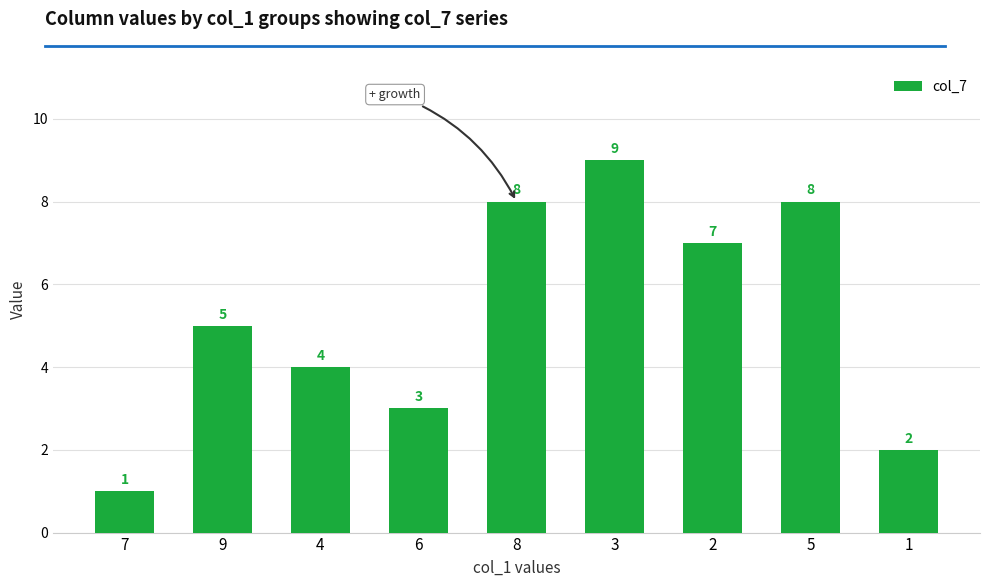

What is the change in value from 6 to 3?

+6